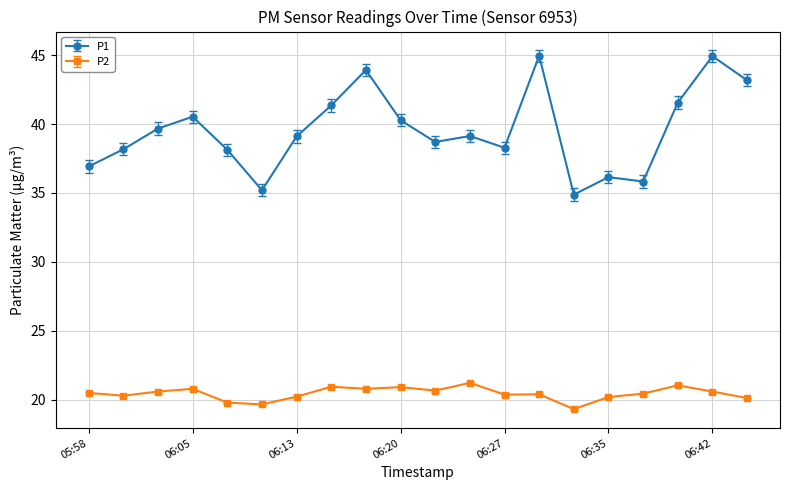

Which series has the widest spread of values?

P1